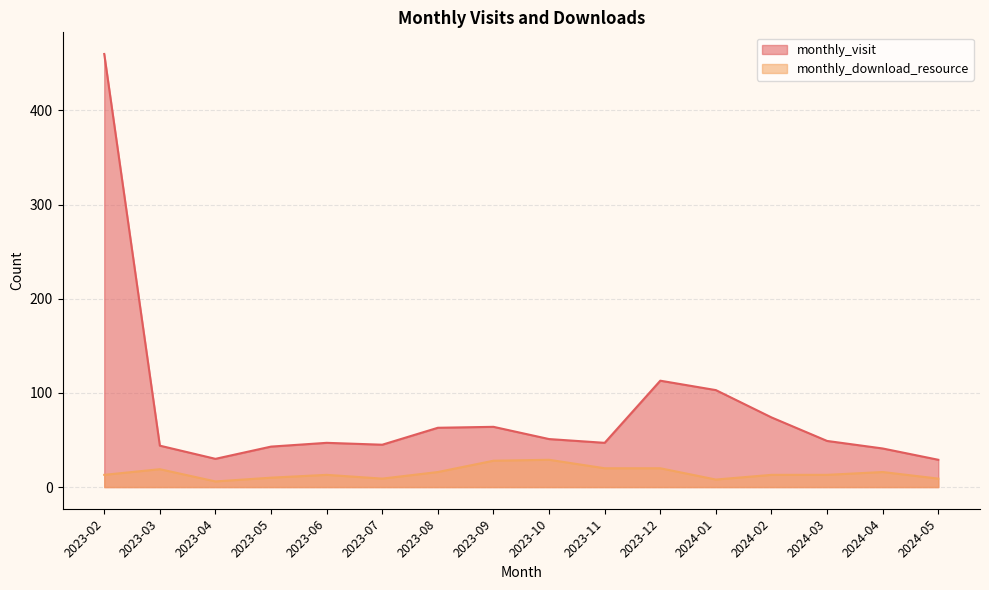

What is the difference between the maximum and minimum values in the monthly_download_resource series?

23